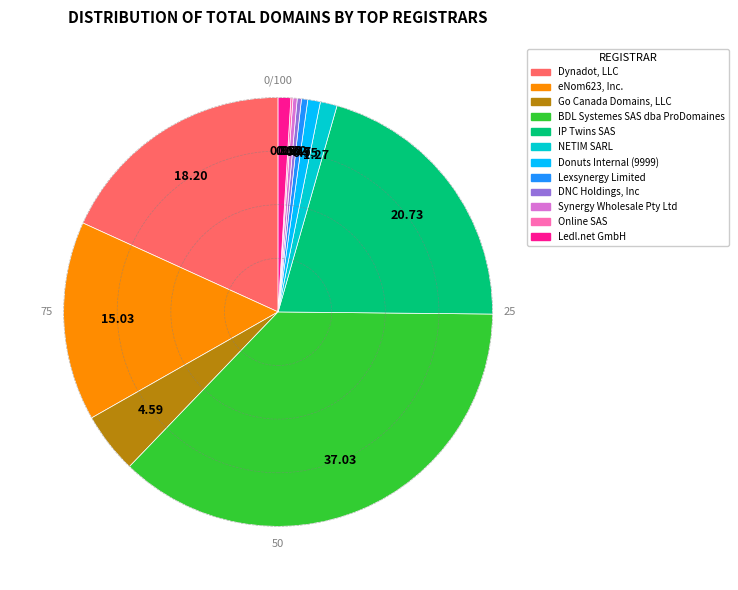

The Donuts Internal (9999) slice represents 11% of the pie. True or false?

False